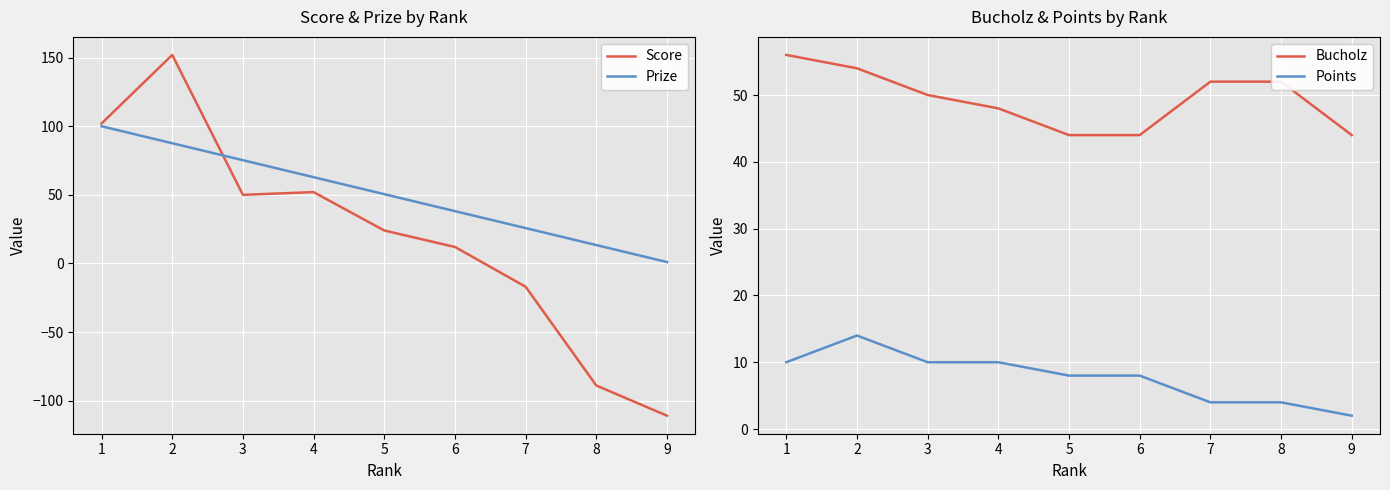

The value of Prize at 8 is 13.4. True or false?

True